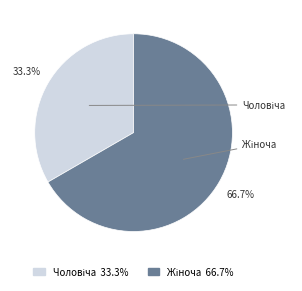

The Чоловіча slice represents 46% of the pie. True or false?

False